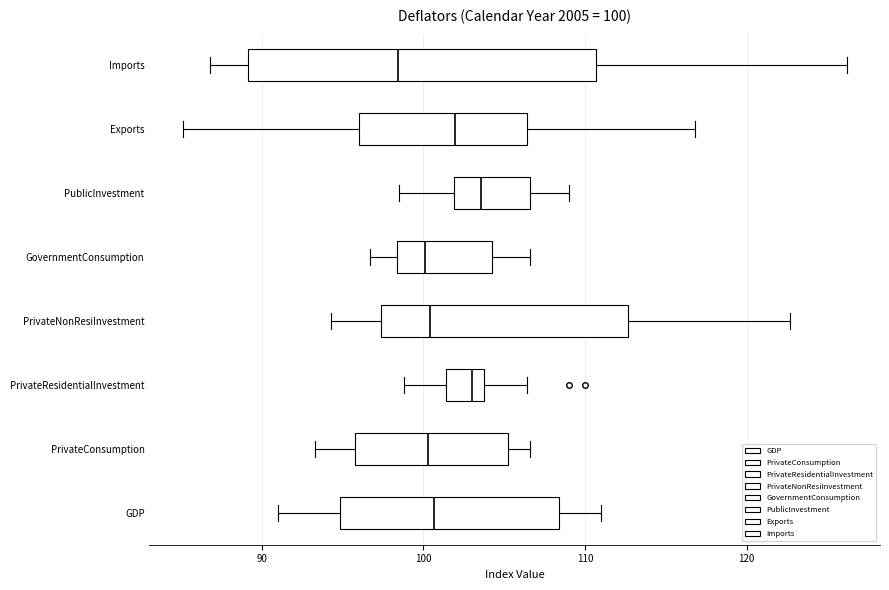

Which box's median line is the furthest to the left?

Imports